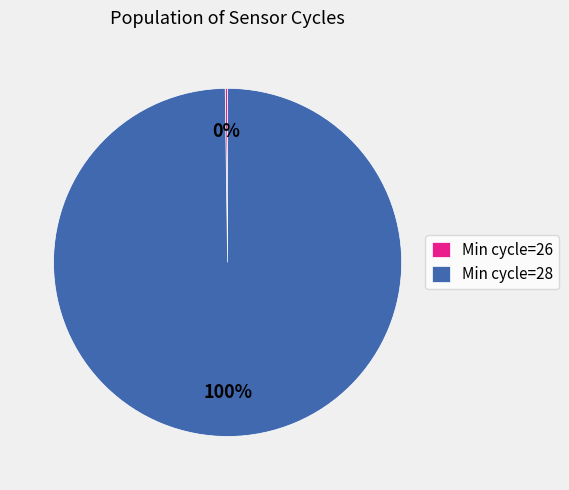

Is there any slice that represents more than half of the pie?

Yes